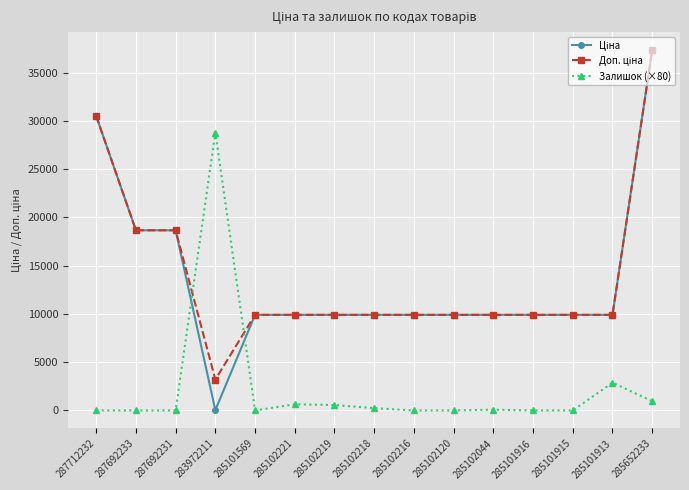

What is the greatest value displayed?

37343.0